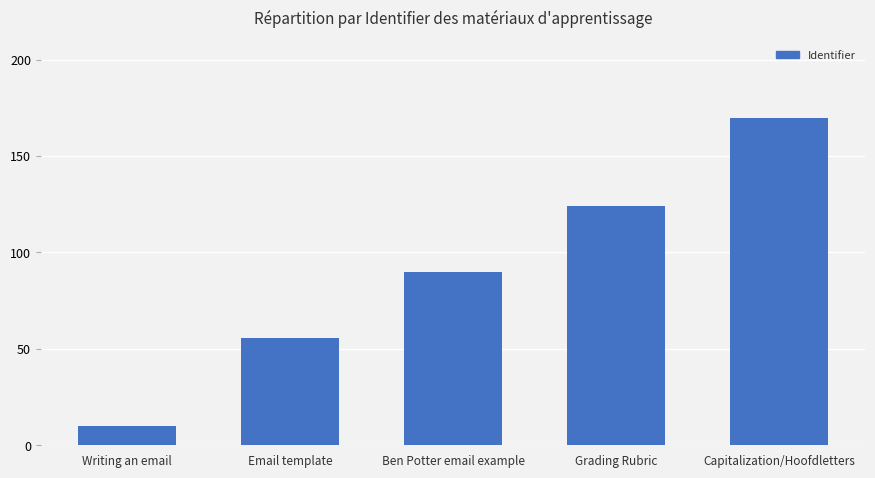

What value does the data have at Writing an email?

10.0